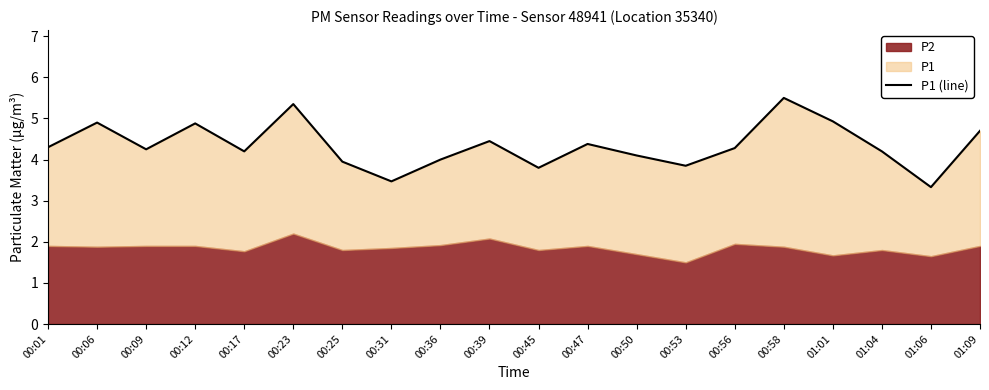

List the labels in order of value, largest first.

00:58, 00:23, 01:01, 00:06, 00:12, 01:09, 00:39, 00:47, 00:01, 00:56, 00:09, 00:17, 01:04, 00:50, 00:36, 00:25, 00:53, 00:45, 00:31, 01:06